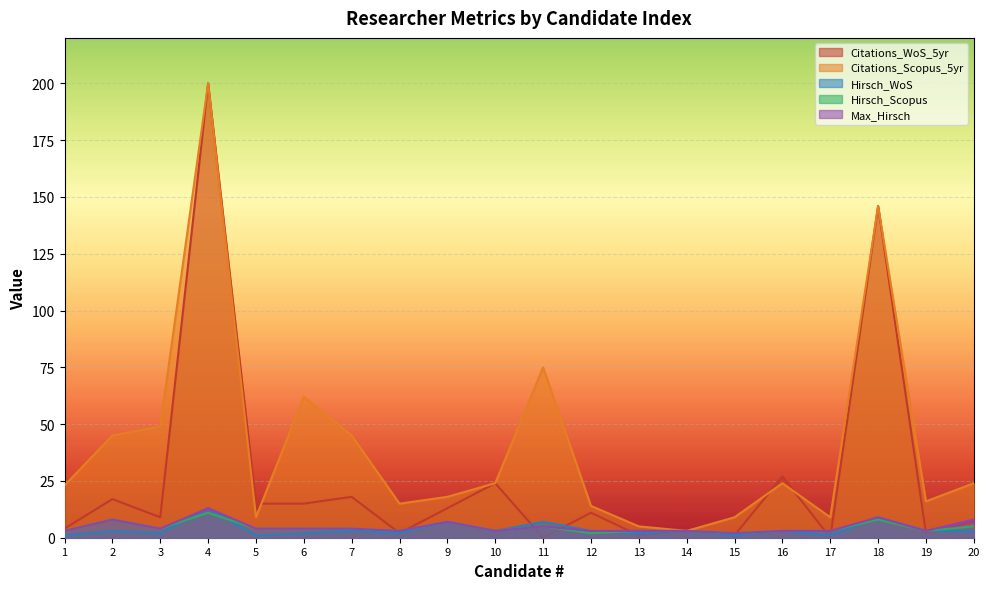

At which category does the chart reach its minimum across all series?

1